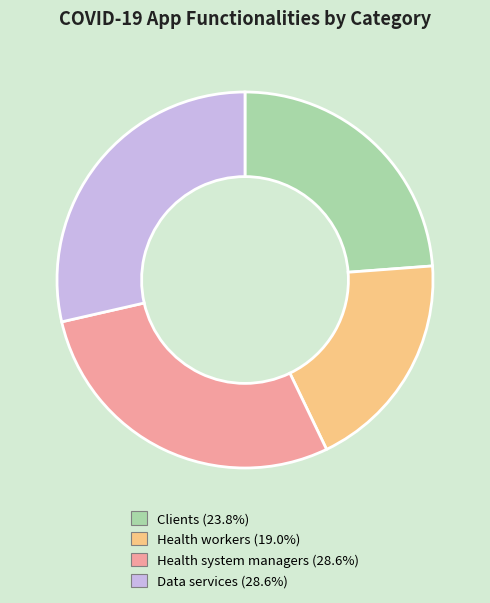

Do Health workers (19.0%) and Clients (23.8%) together represent more than half of the pie?

No